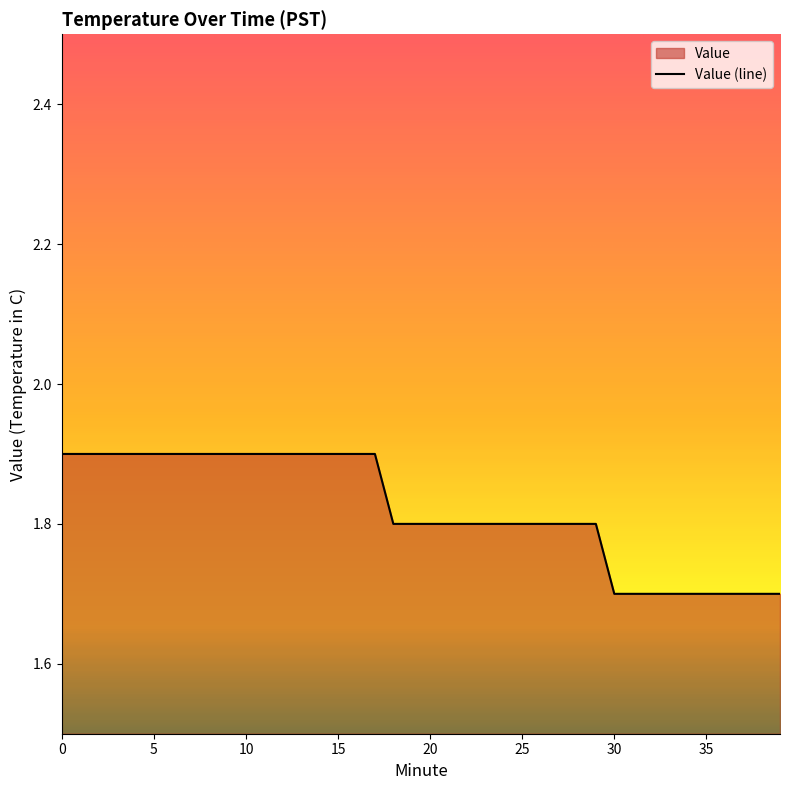

What is the maximum value shown in the chart?

1.9